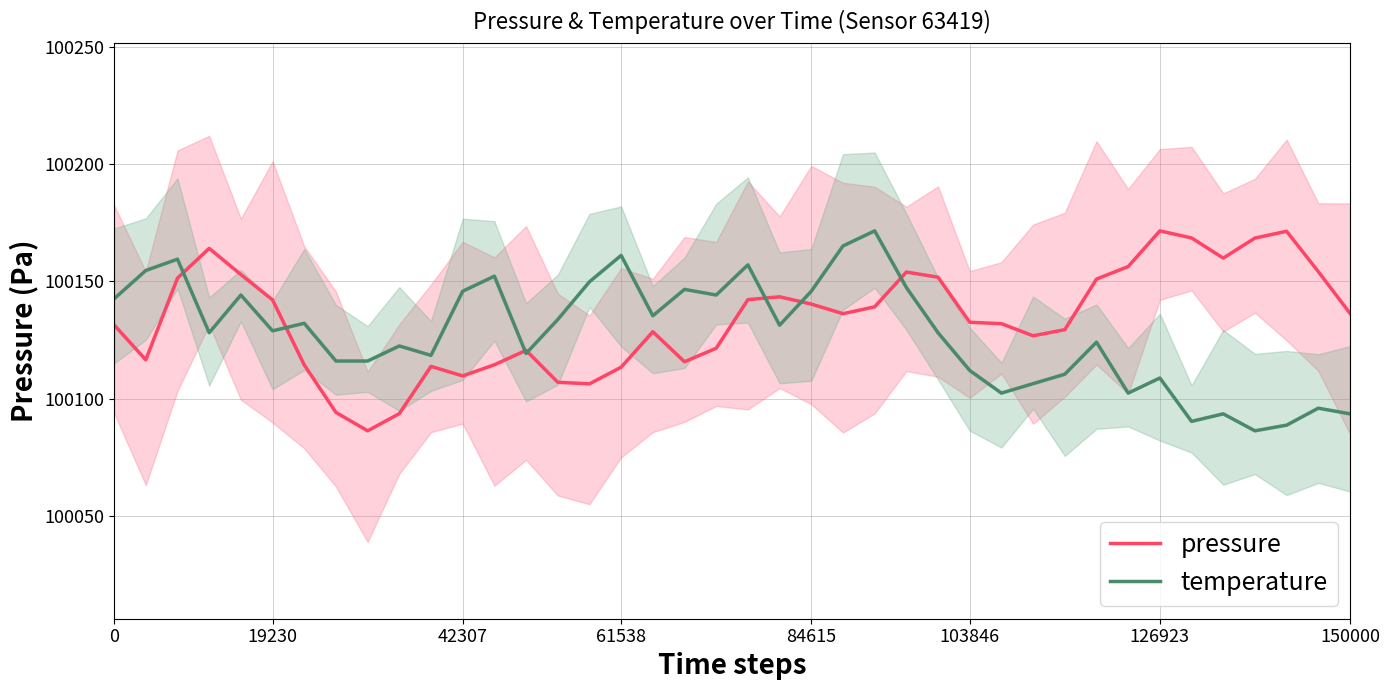

The value of pressure at 61538 is 100113.5. True or false?

True